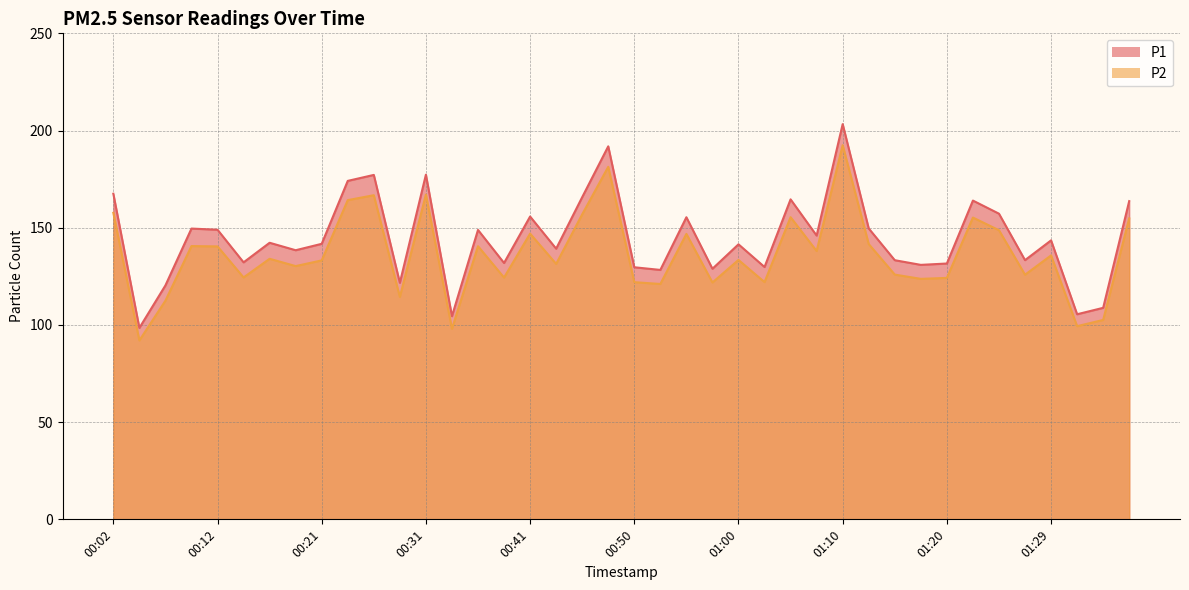

What are all the series names shown in the legend?

P1, P2